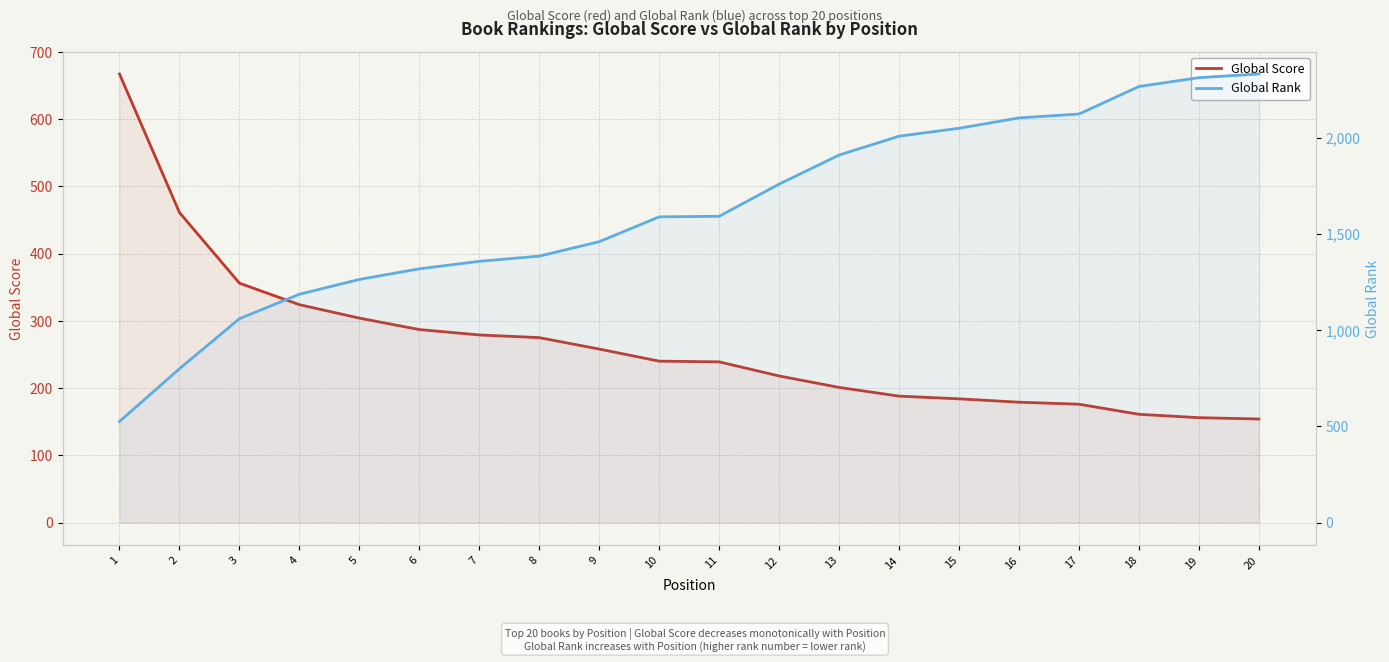

Where do Global Rank and Global Score first cross each other?

1 and 2